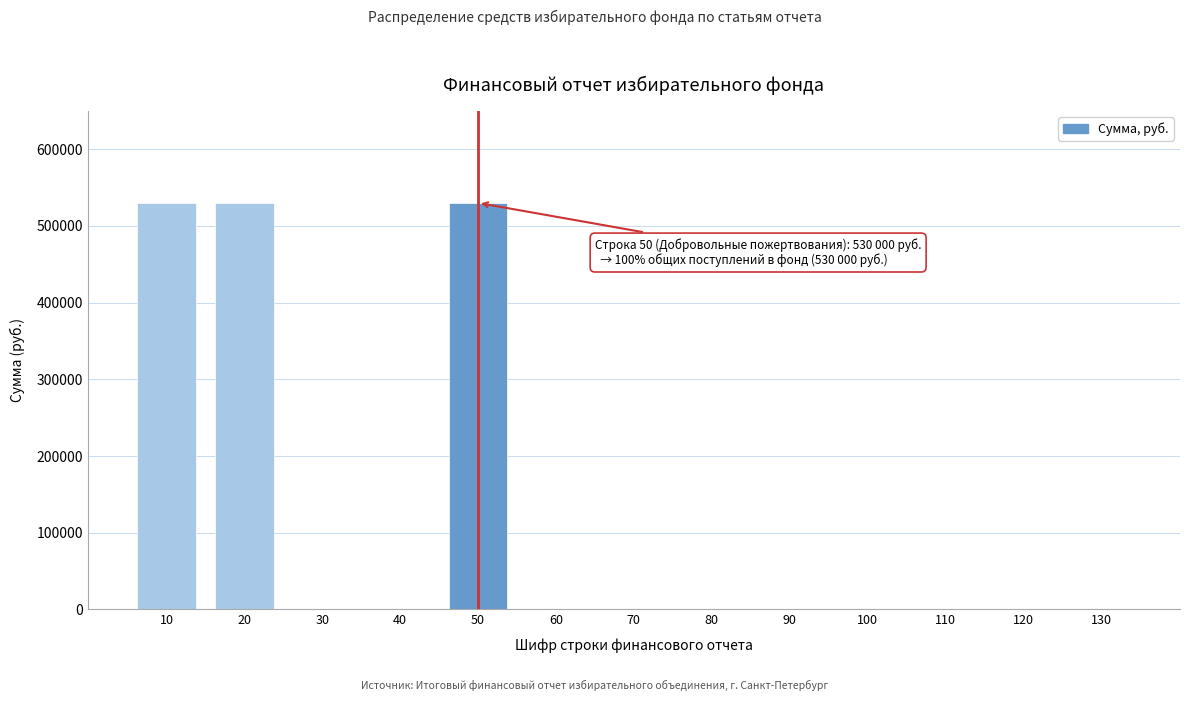

Reading right to left, what are all the values shown in this chart?

130=0	120=0	110=0	100=0	90=0	80=0	70=0	60=0	50=530000	40=0	30=0	20=530000	10=530000